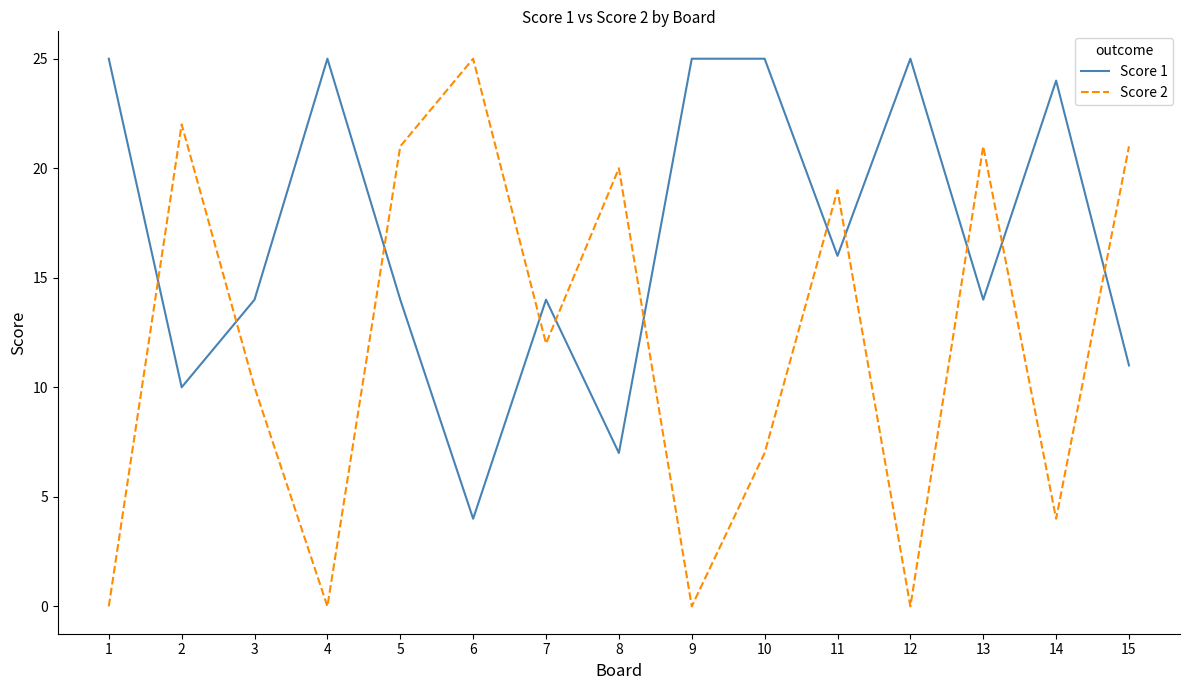

At how many categories does at least one series exceed 0?

15